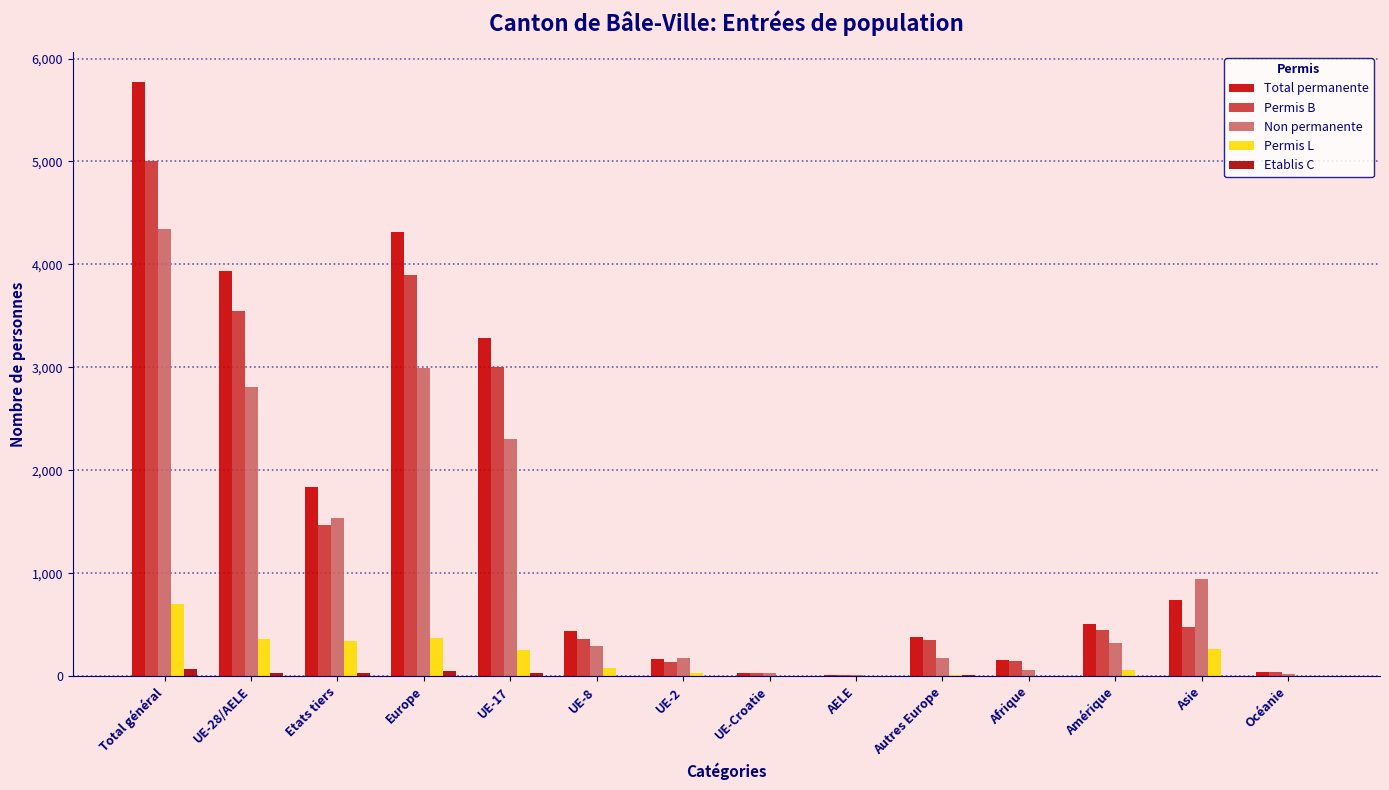

How many distinct data groups are displayed?

5